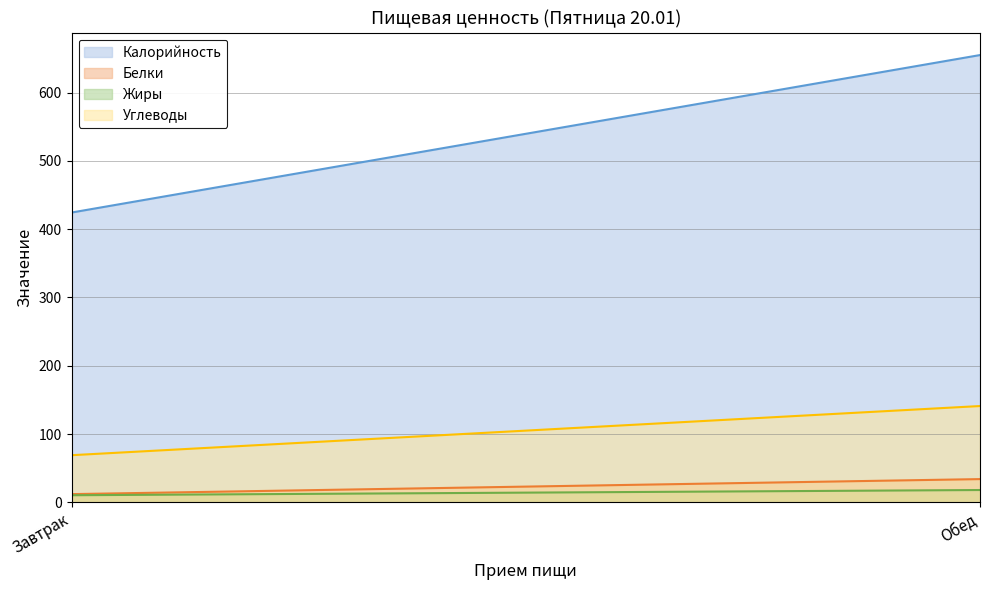

What is the approximate value of Белки at Обед?

34.0